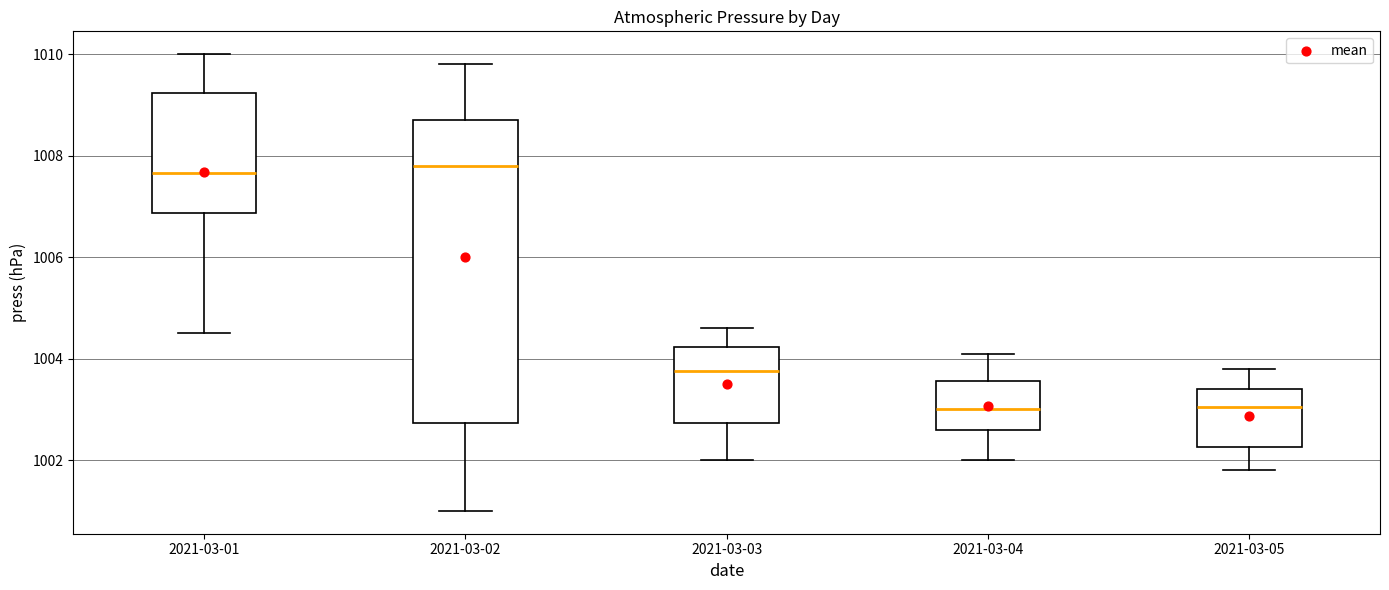

Reading left to right, transcribe this box plot: for each box, give where its median line is, the range the box spans, and where its two whiskers end, as read against the y-axis. The values are not printed on the chart, so give them approximately, as read against the axis.

2021-03-01: median 1007.6, box 1006.8 to 1009.2, whiskers 1004.6 to 1010.0
2021-03-02: median 1007.8, box 1002.8 to 1008.8, whiskers 1001.0 to 1009.8
2021-03-03: median 1003.8, box 1002.8 to 1004.2, whiskers 1002.0 to 1004.6
2021-03-04: median 1003.0, box 1002.6 to 1003.6, whiskers 1002.0 to 1004.2
2021-03-05: median 1003.0, box 1002.2 to 1003.4, whiskers 1001.8 to 1003.8